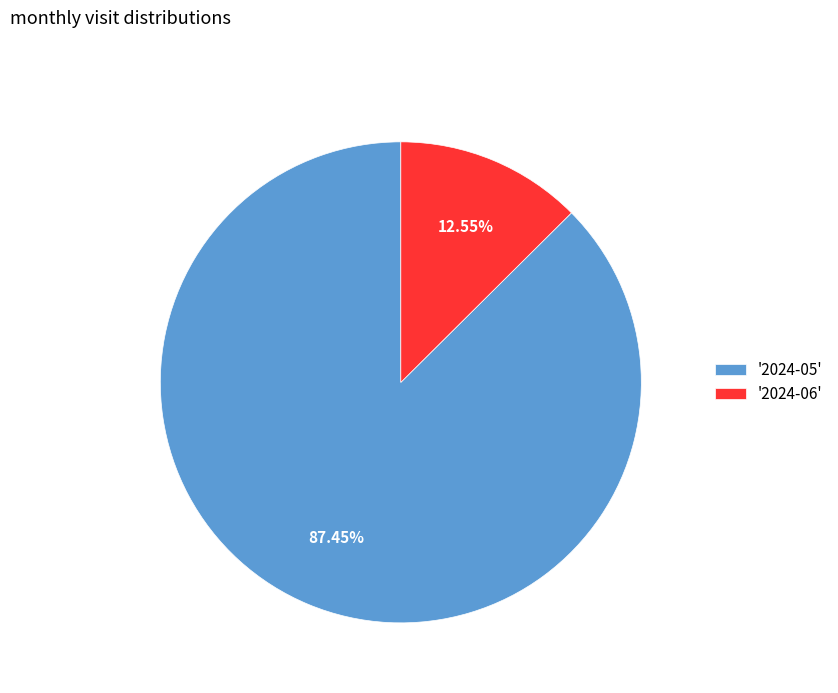

Between '2024-05' and '2024-06', which is larger?

'2024-05'